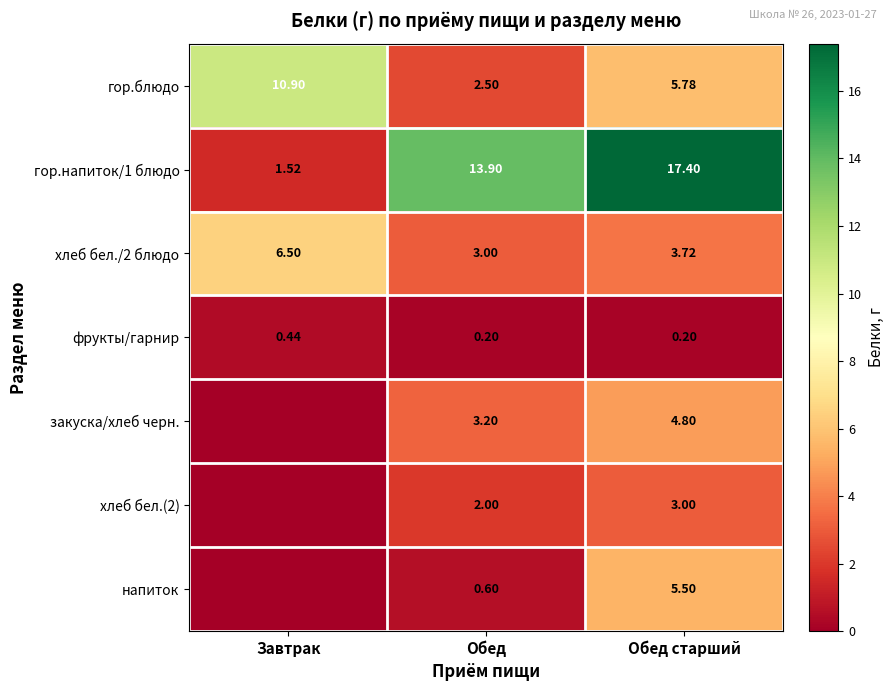

How many series are shown in this chart?

7